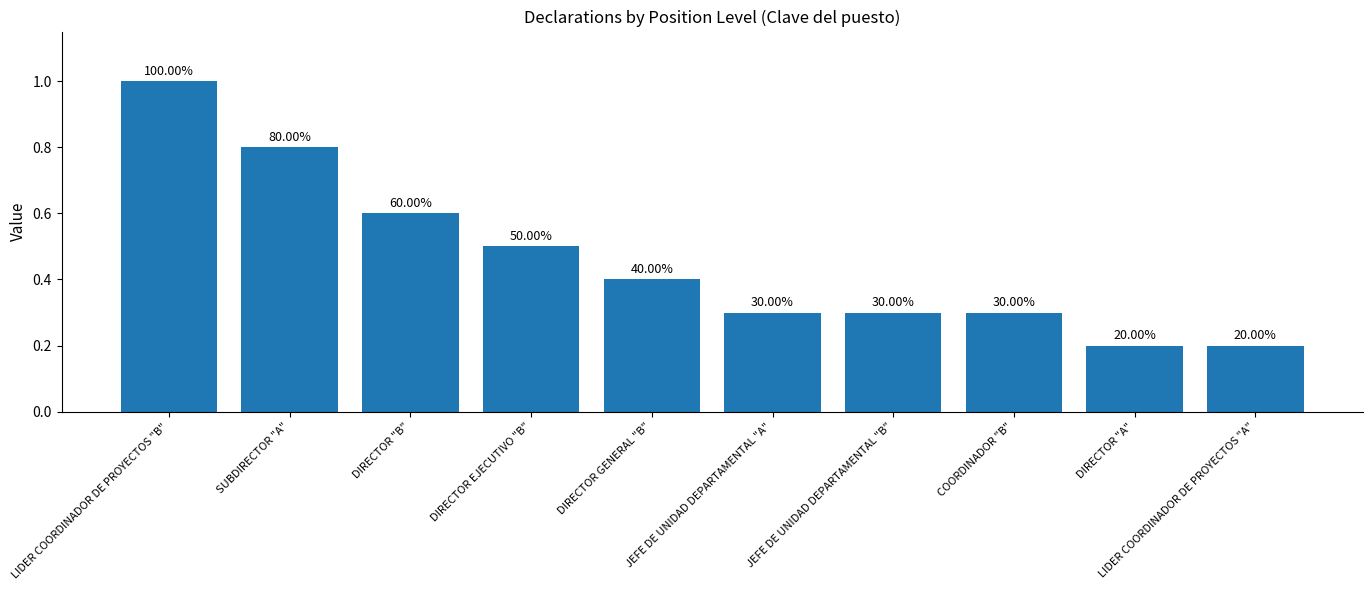

Which category has the highest value across all series?

LIDER COORDINADOR DE PROYECTOS "B"